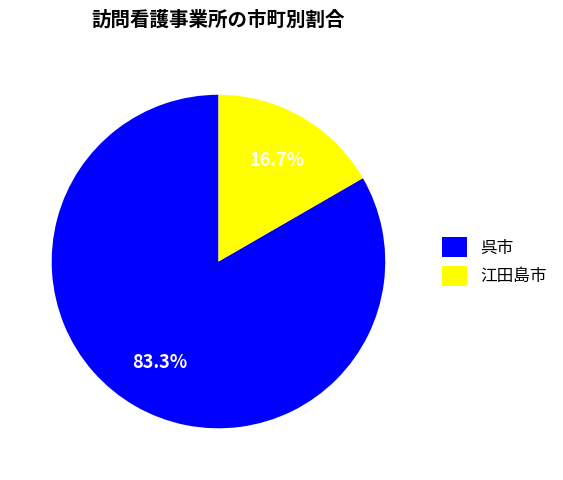

Between 呉市 and 江田島市, which is larger?

呉市